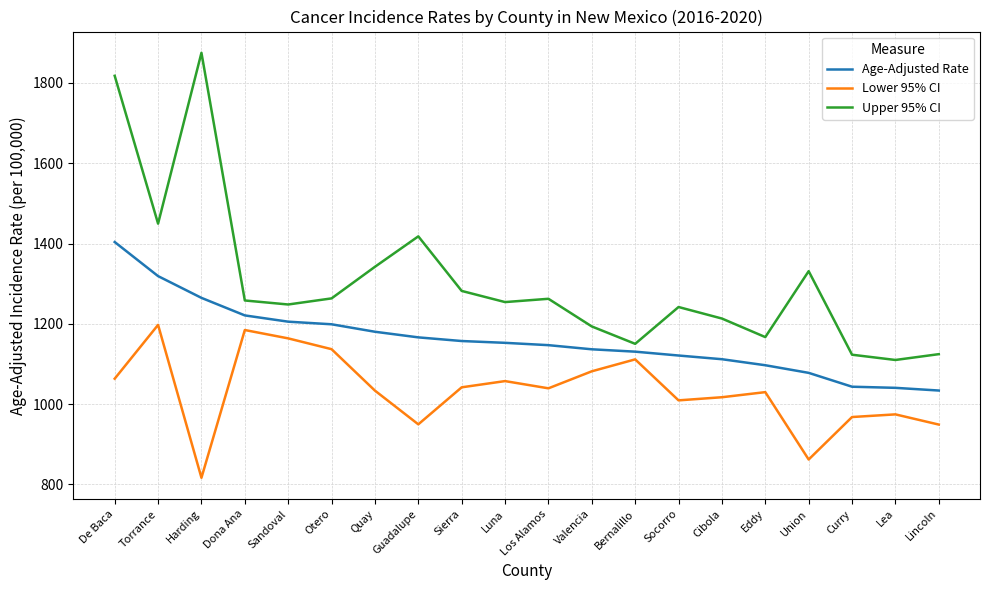

True or false: Age-Adjusted Rate and Lower 95% CI intersect in this chart.

False